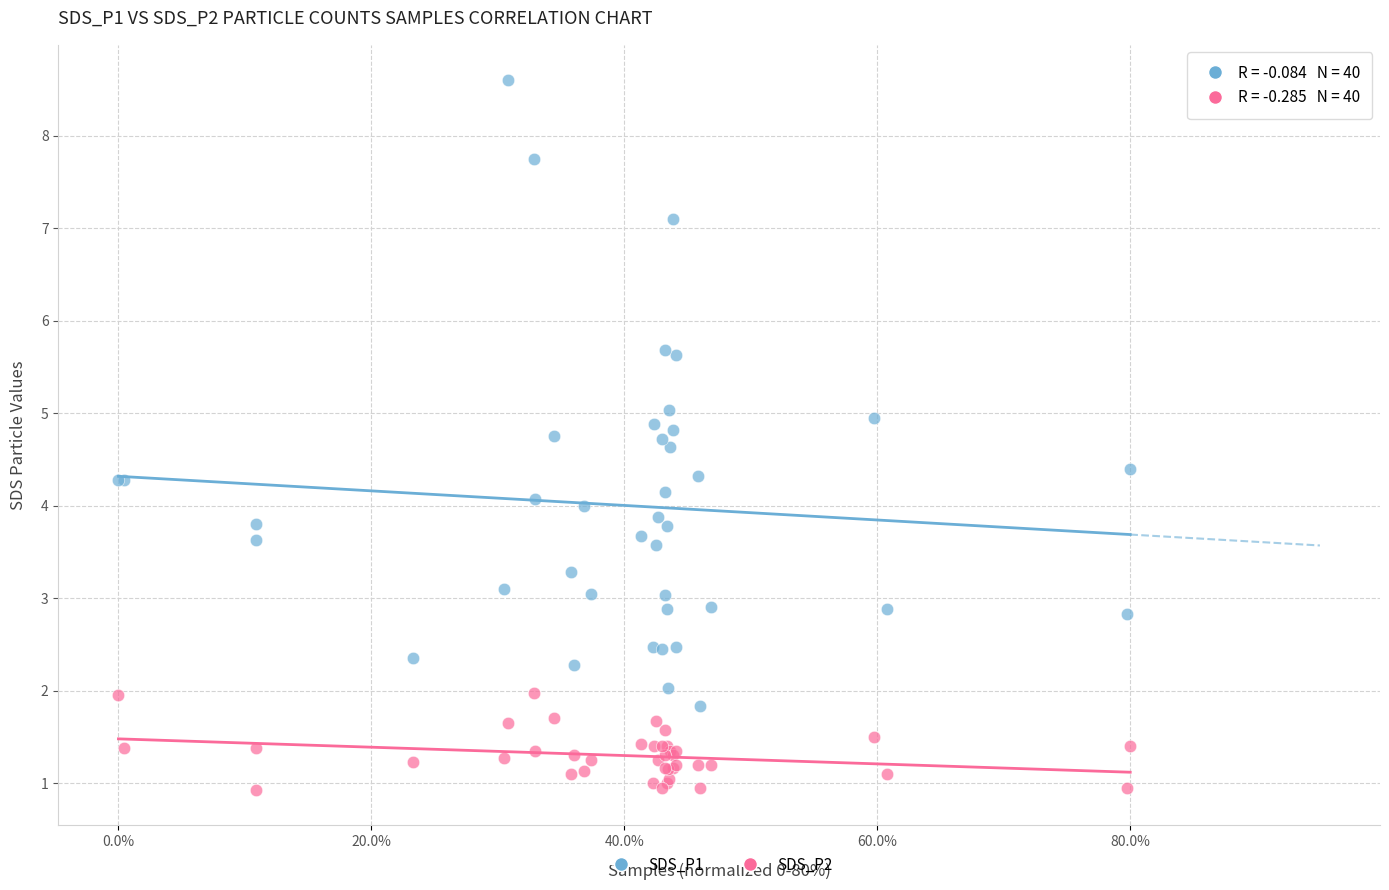

What are all the series names shown in the legend?

SDS_P1, SDS_P2